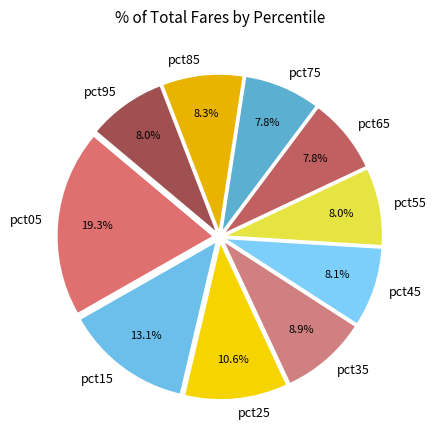

What is the ratio of the value at pct55 to the value at pct35?

0.9